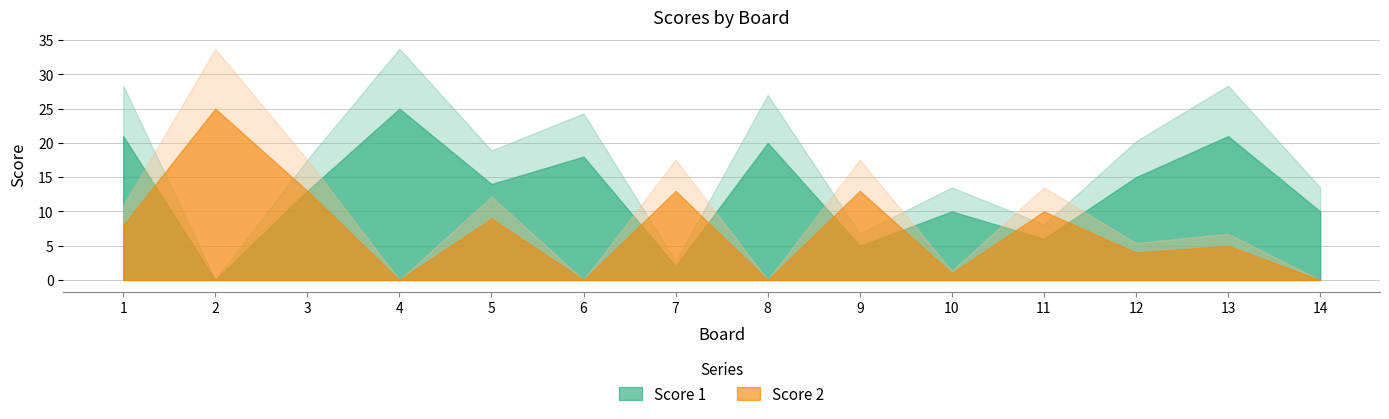

List the labels in order of Score 1 value, largest first.

4, 1, 13, 8, 6, 12, 5, 3, 10, 14, 11, 9, 7, 2